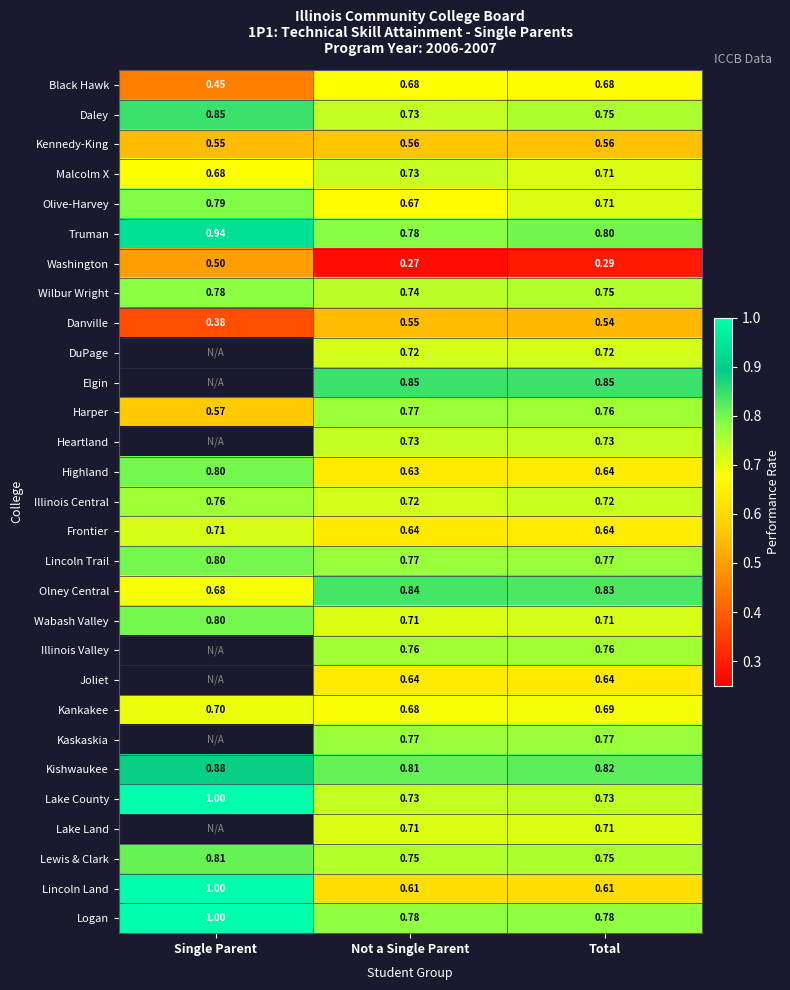

List the labels in order of Kishwaukee value, smallest first.

Not a Single Parent, Total, Single Parent